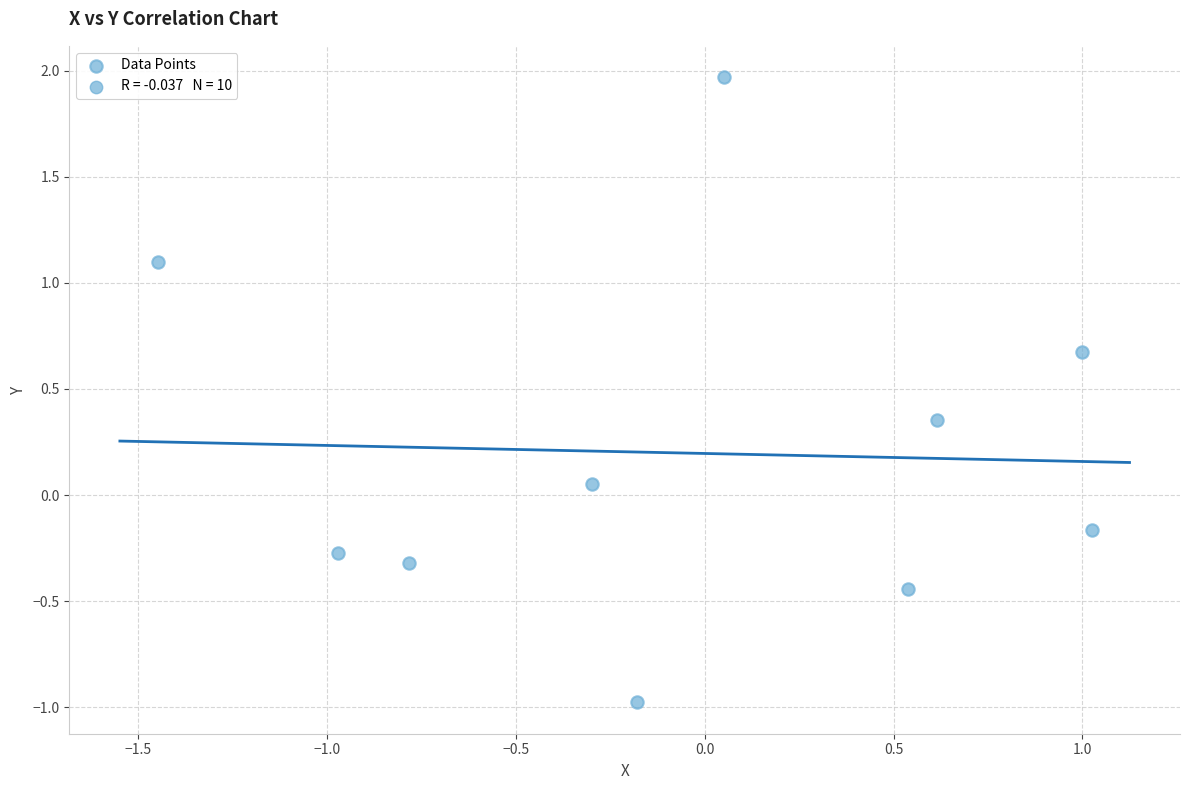

What is the range of Y values (max minus min)?

2.9